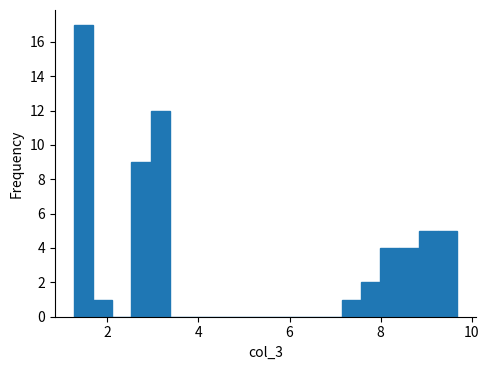

Read against the x-axis, roughly where is the centre of the tallest bar?

1.4